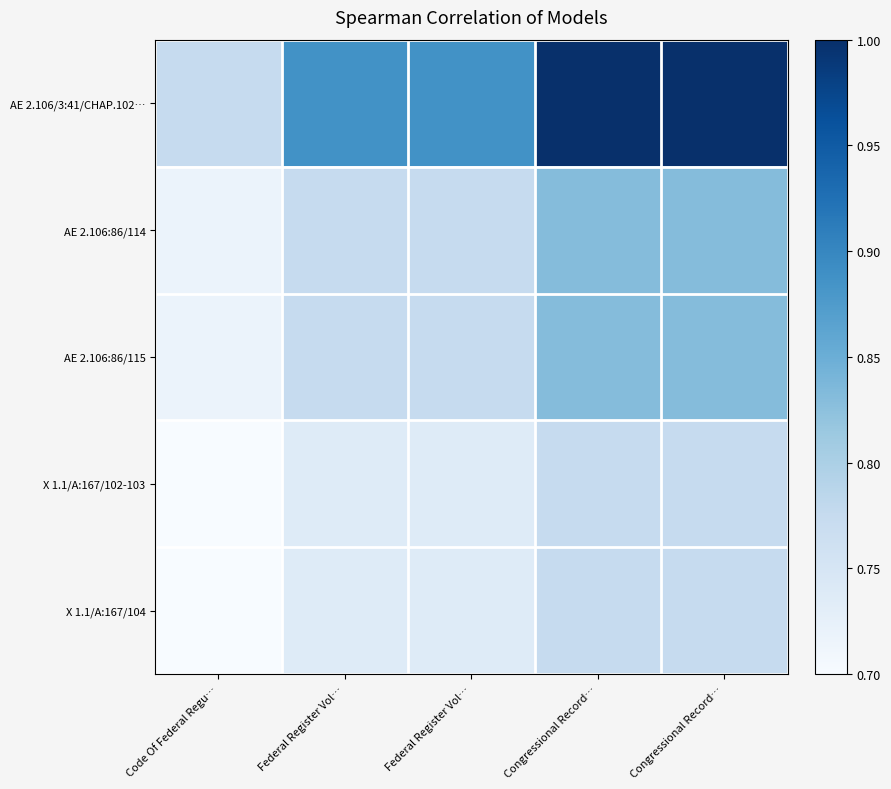

Reading left to right, transcribe all the data shown in this chart.

AE 2.106/3:41/CHAP.102…: Code Of Federal Regu…=0.8	Federal Register Vol…=0.9	Federal Register Vol…=0.9	Congressional Record…=1.0	Congressional Record…=1.0
AE 2.106:86/114: Code Of Federal Regu…=0.7	Federal Register Vol…=0.8	Federal Register Vol…=0.8	Congressional Record…=0.8	Congressional Record…=0.8
AE 2.106:86/115: Code Of Federal Regu…=0.7	Federal Register Vol…=0.8	Federal Register Vol…=0.8	Congressional Record…=0.8	Congressional Record…=0.8
X 1.1/A:167/102-103: Code Of Federal Regu…=0.7	Federal Register Vol…=0.7	Federal Register Vol…=0.7	Congressional Record…=0.8	Congressional Record…=0.8
X 1.1/A:167/104: Code Of Federal Regu…=0.7	Federal Register Vol…=0.7	Federal Register Vol…=0.7	Congressional Record…=0.8	Congressional Record…=0.8